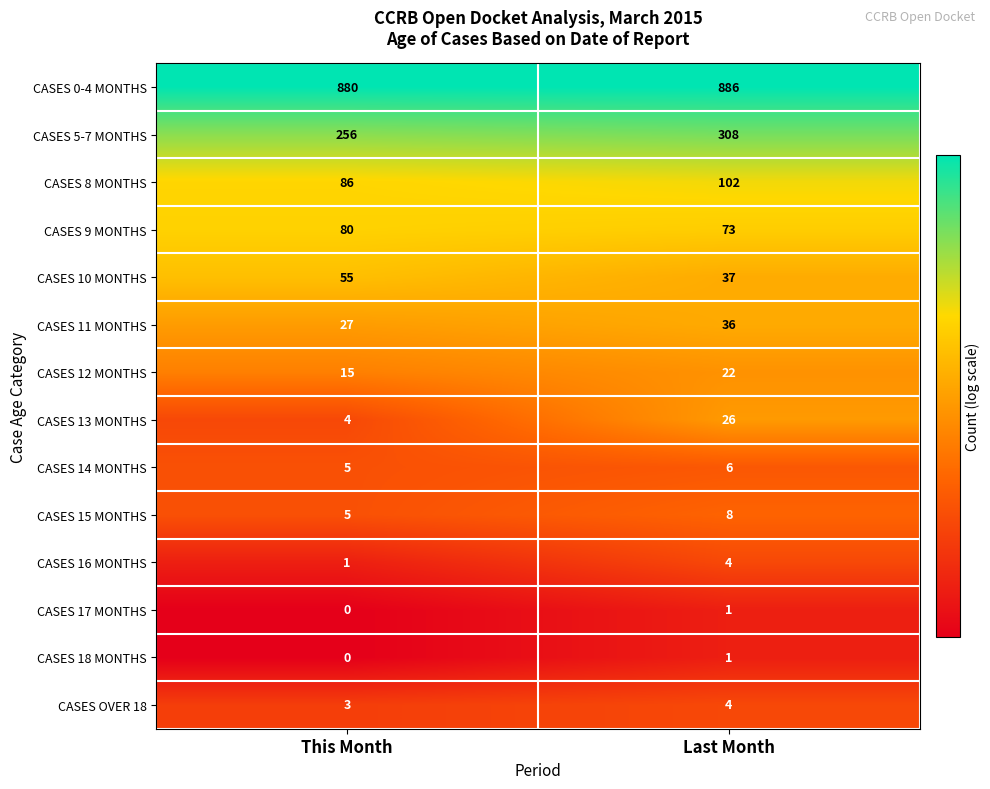

What is the sum of the CASES 12 MONTHS values at Last Month and This Month?

37